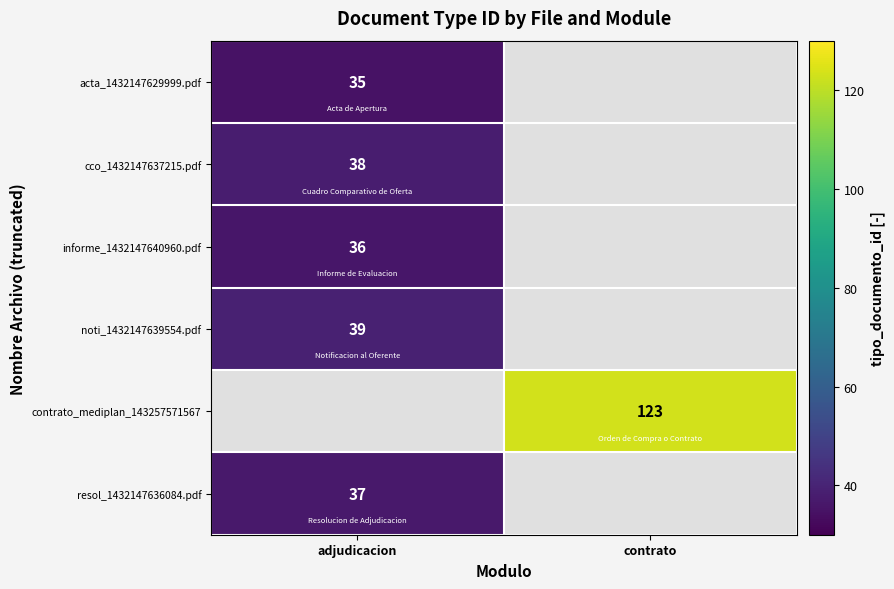

What is the maximum value shown in the chart?

123.0